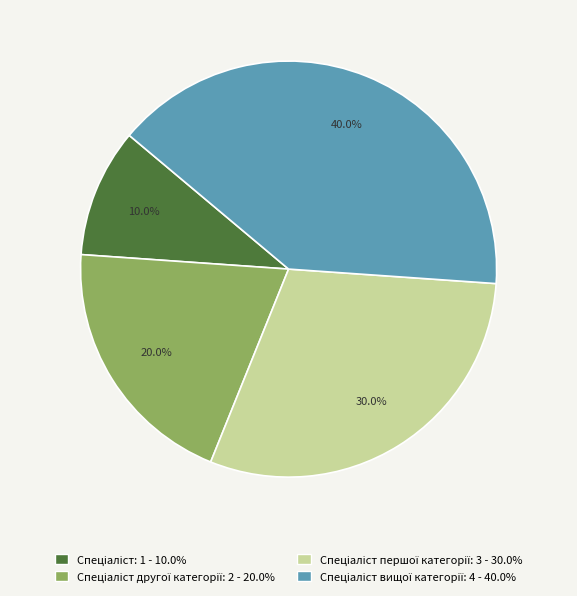

Is there a majority slice in this chart?

No